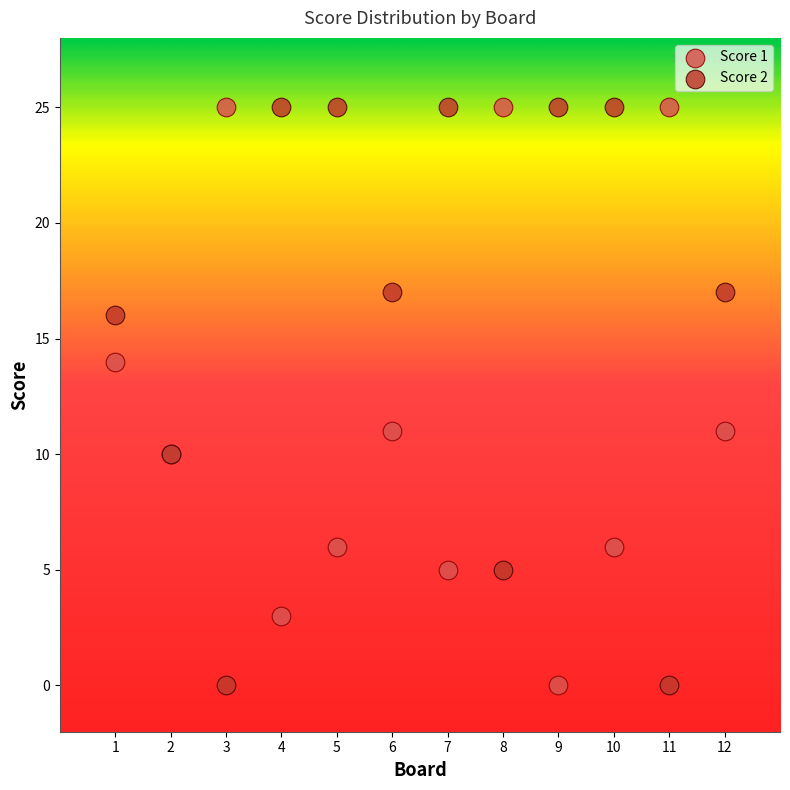

What is the X range (max minus min) for the scatter plot?

11